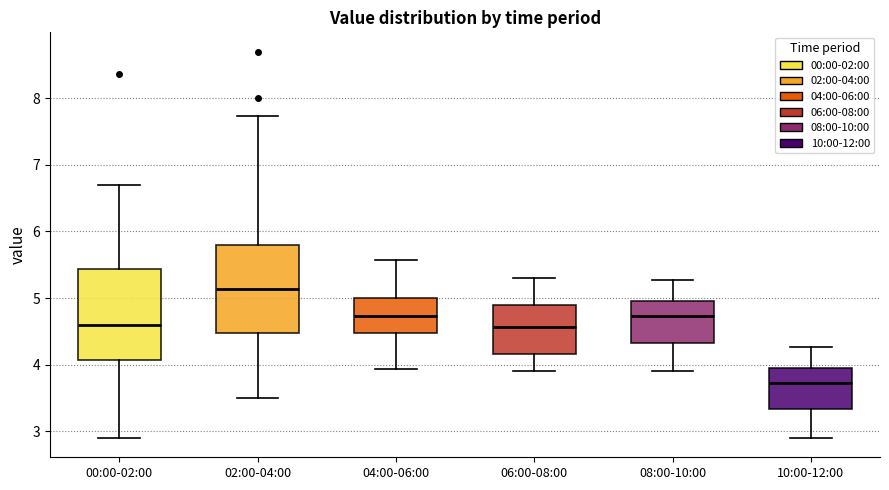

Reading left to right, transcribe this box plot: for each box, give where its median line is, the range the box spans, and where its two whiskers end, as read against the y-axis. The values are not printed on the chart, so give them approximately, as read against the axis.

00:00-02:00: median 4.6, box 4.1 to 5.4, whiskers 2.9 to 6.7
02:00-04:00: median 5.1, box 4.5 to 5.8, whiskers 3.5 to 7.7
04:00-06:00: median 4.7, box 4.5 to 5.0, whiskers 3.9 to 5.6
06:00-08:00: median 4.6, box 4.2 to 4.9, whiskers 3.9 to 5.3
08:00-10:00: median 4.7, box 4.3 to 5.0, whiskers 3.9 to 5.3
10:00-12:00: median 3.7, box 3.3 to 4.0, whiskers 2.9 to 4.3